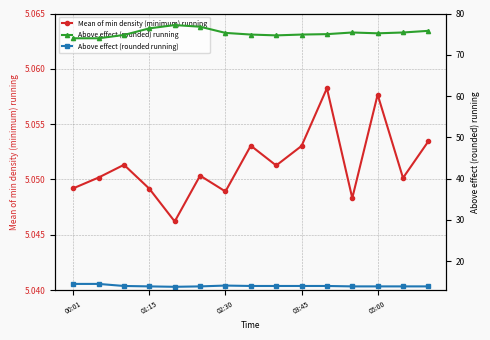

What are all the series names shown in the legend?

Mean of min density (minimum) running, Above effect (rounded) running, Above effect (rounded running)